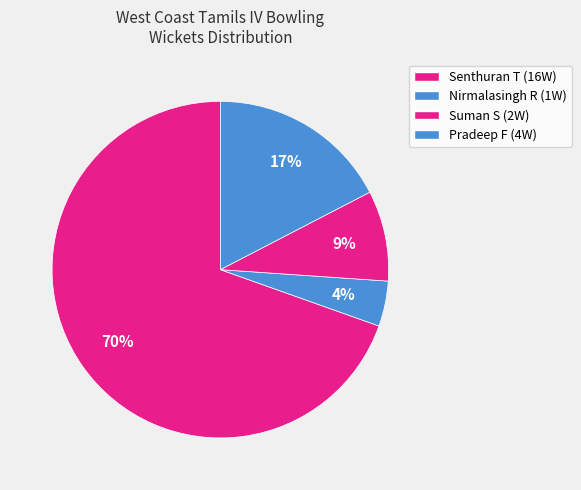

How many segments does this pie chart have?

4